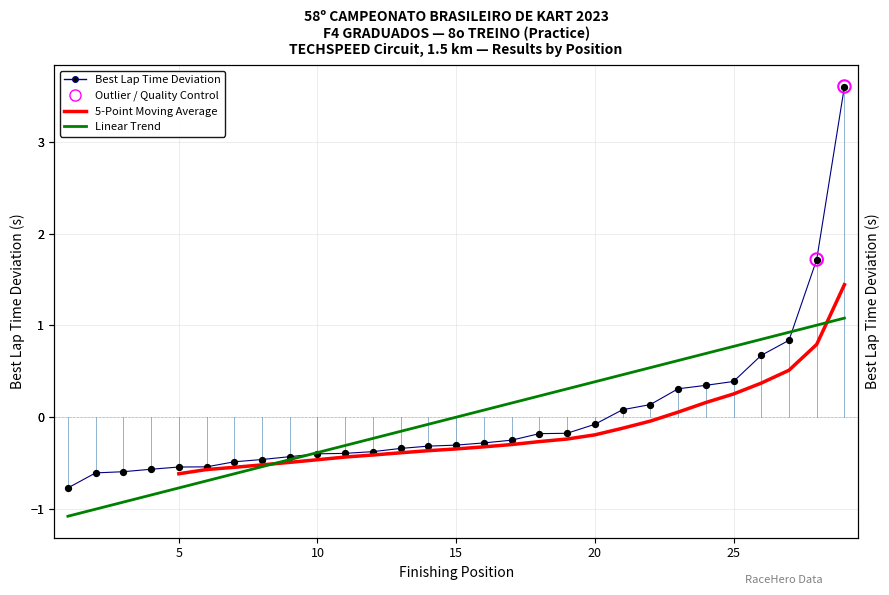

At how many categories does at least one series exceed 2?

1